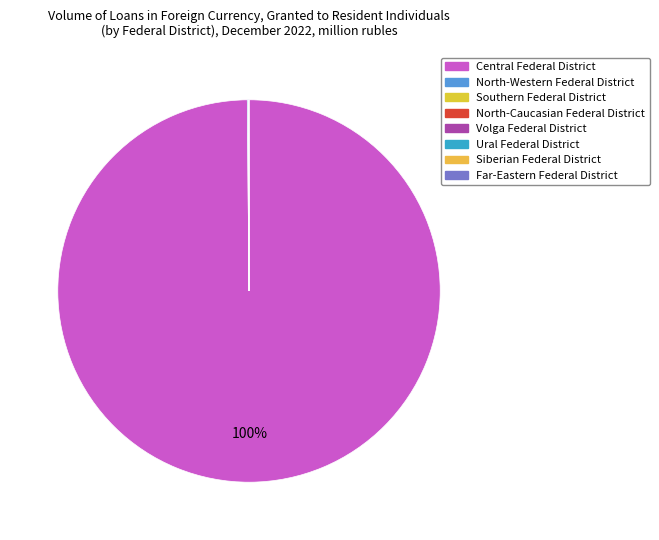

Is there any slice that represents more than half of the pie?

Yes